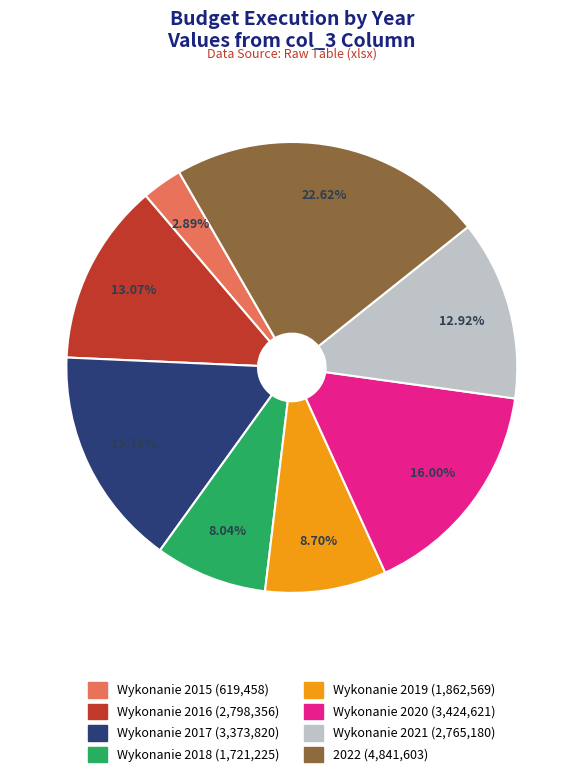

Does any single category account for the majority?

No